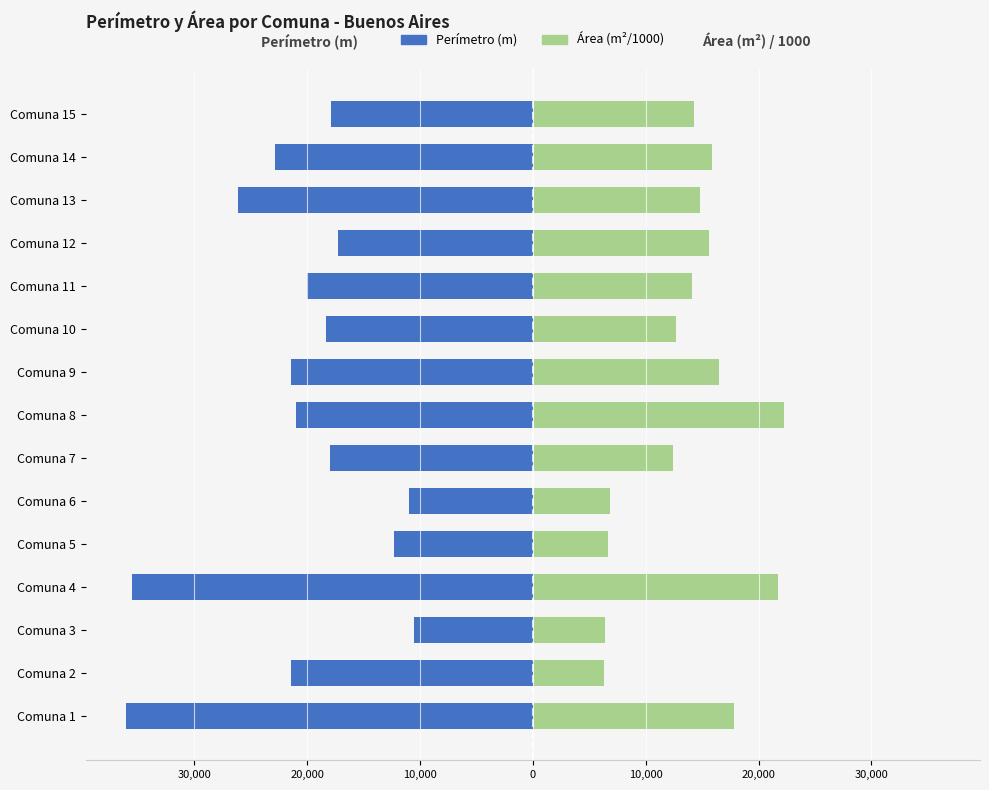

How many data points does each series have?

15